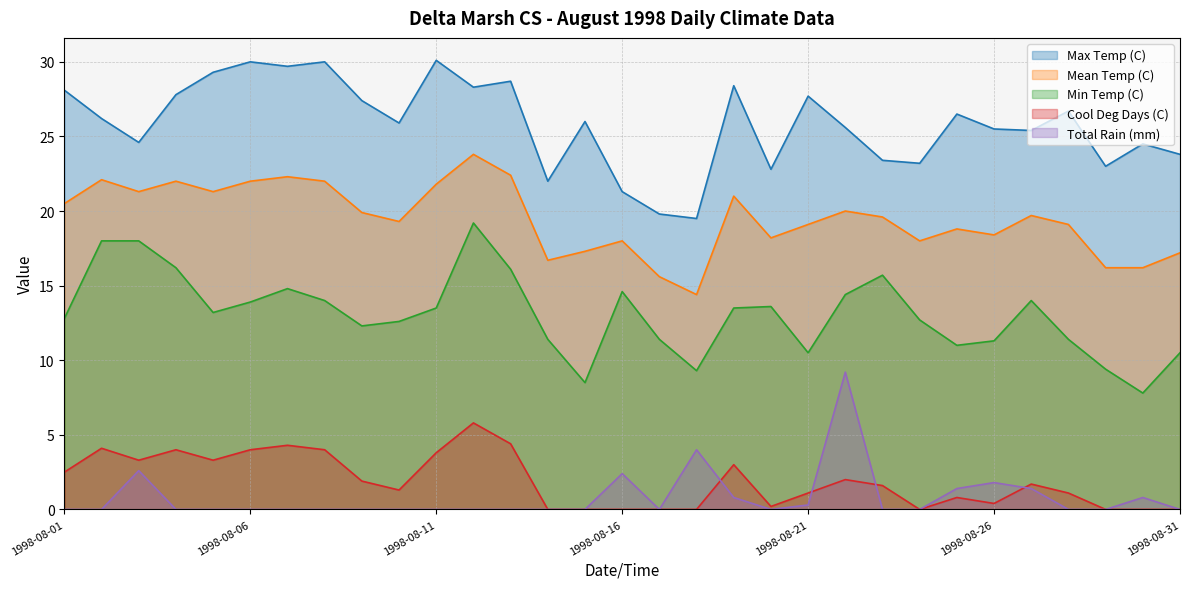

What are all the series names shown in the legend?

Max Temp (C), Mean Temp (C), Min Temp (C), Cool Deg Days (C), Total Rain (mm)